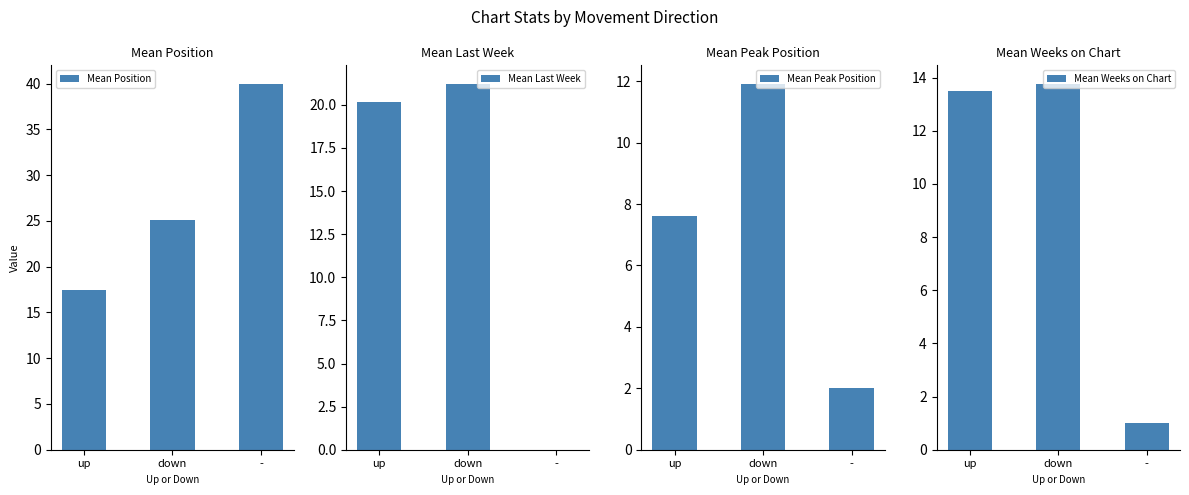

At which label is Mean Position closest to 28?

down